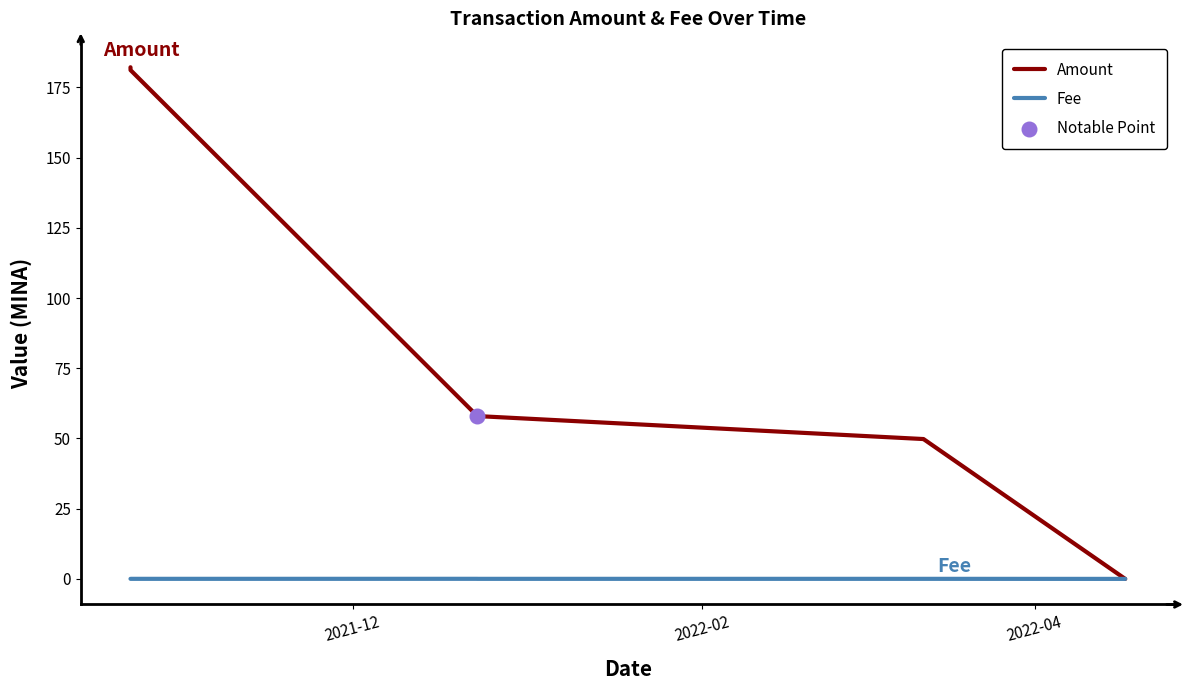

Which series has the widest spread of values?

Amount